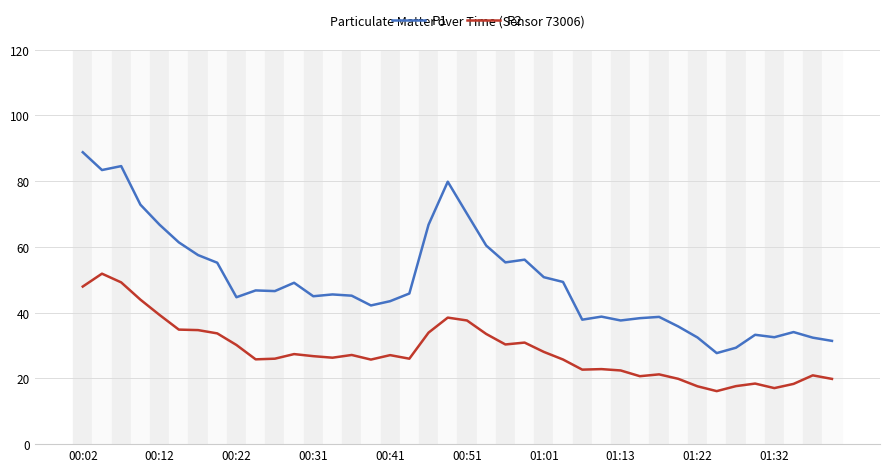

What is the highest value of the P2 series?

51.9